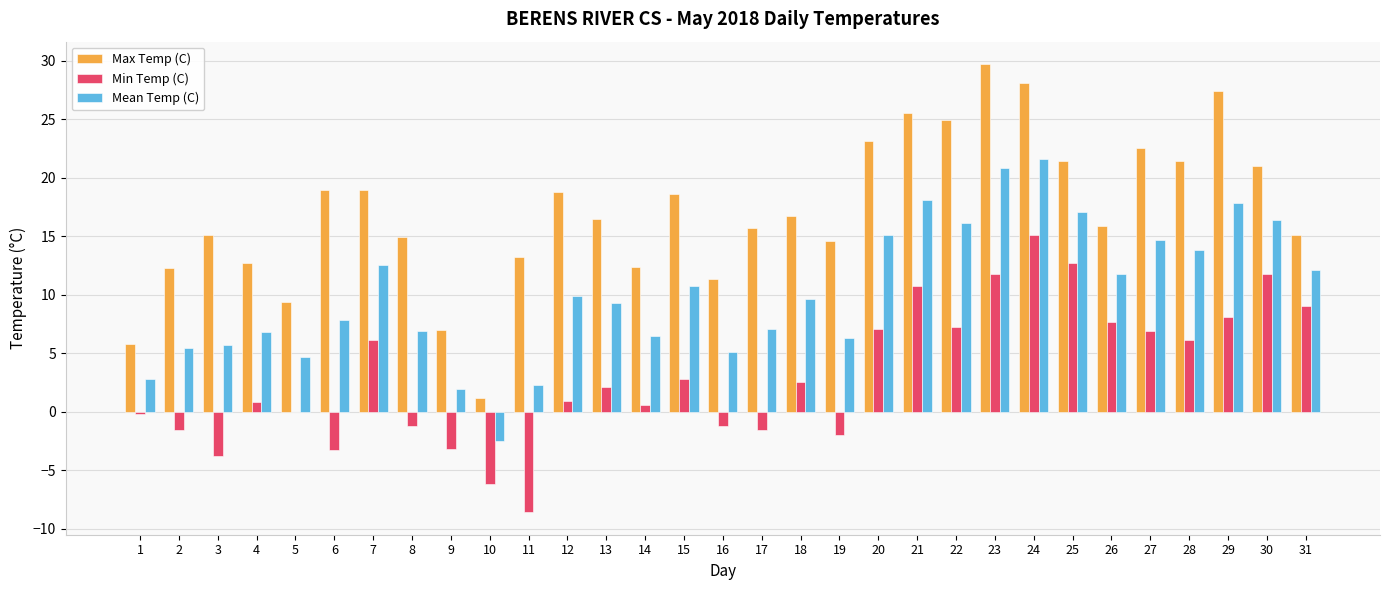

How many groups of bars are there?

31